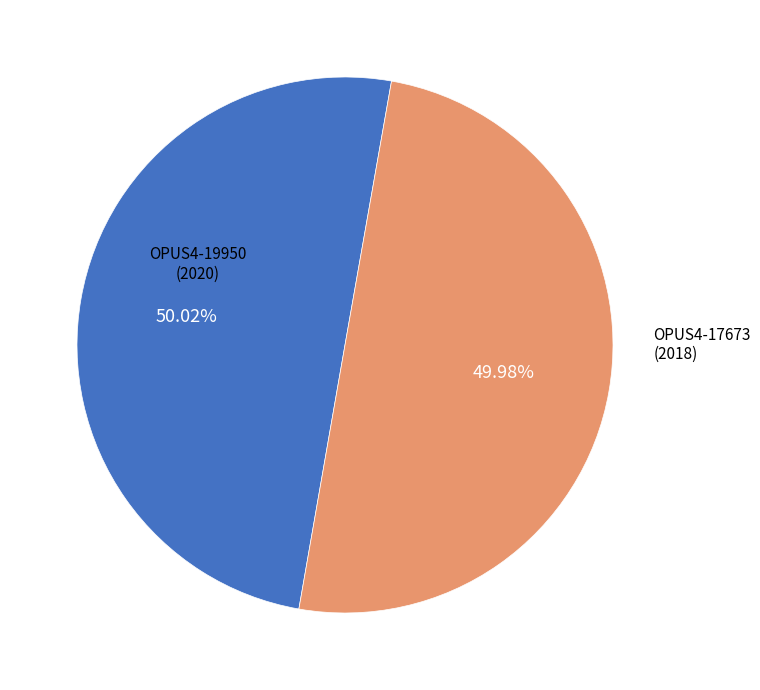

What is the ratio of the value at OPUS4-19950 (2020) to the value at OPUS4-17673 (2018)?

1.0